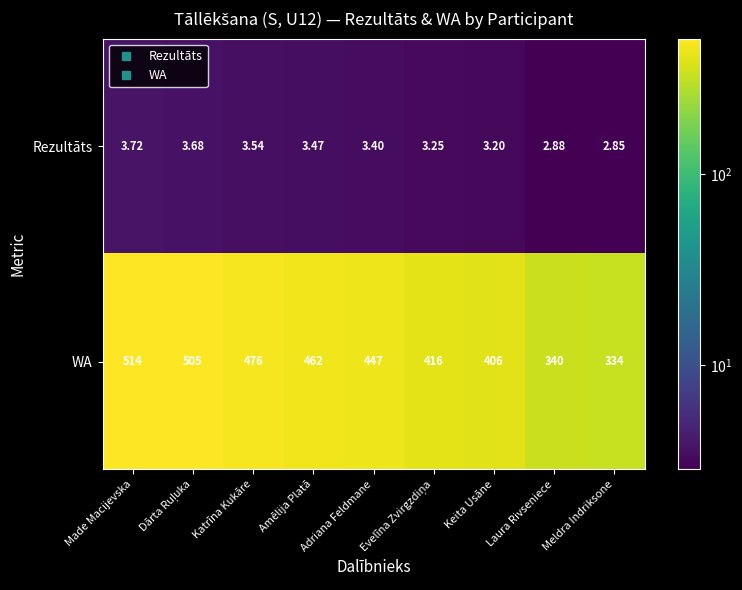

At which label does WA first exceed 447?

Made Macijevska